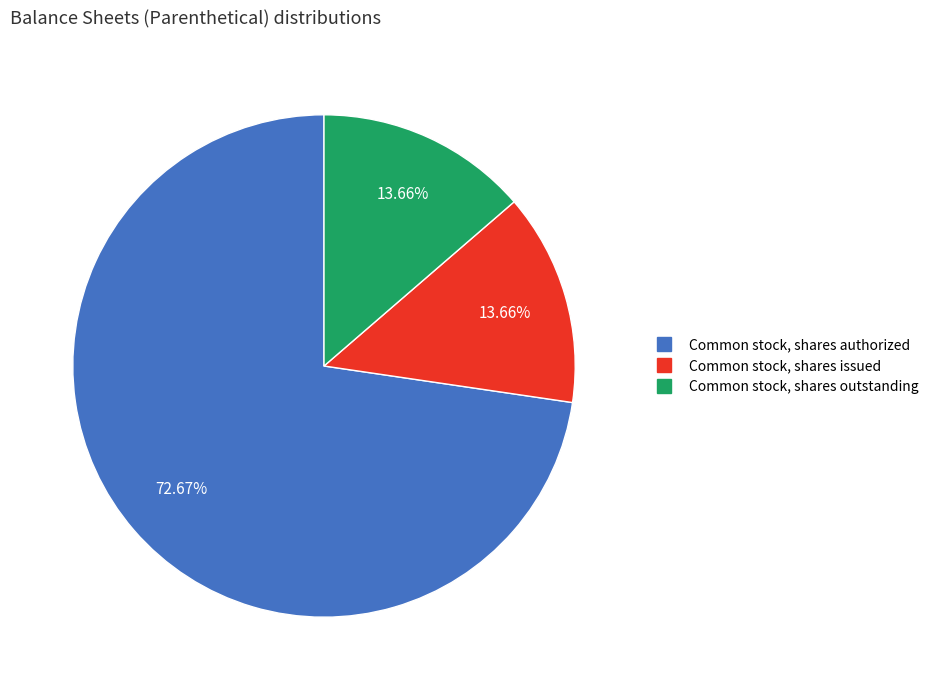

Is there a majority slice in this chart?

Yes